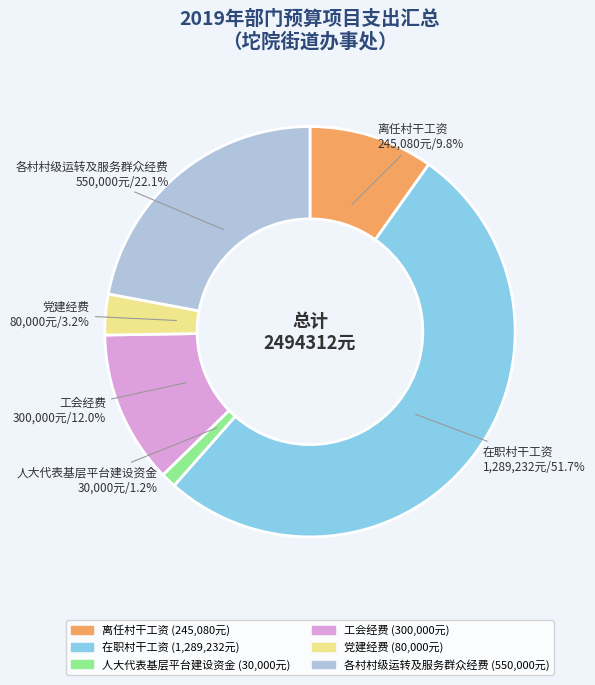

Rank the categories by value from highest to lowest.

在职村干工资, 各村村级运转及服务群众经费, 工会经费, 离任村干工资, 党建经费, 人大代表基层平台建设资金